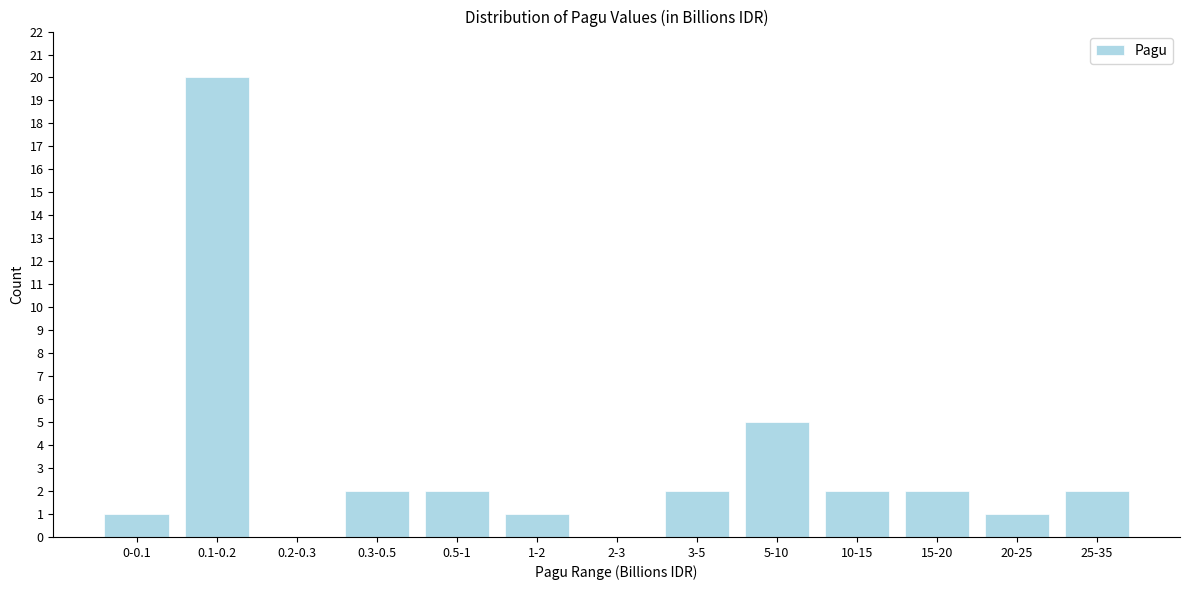

Reading left to right, list all the values displayed in this chart.

0-0.1=1	0.1-0.2=20	0.2-0.3=0	0.3-0.5=2	0.5-1=2	1-2=1	2-3=0	3-5=2	5-10=5	10-15=2	15-20=2	20-25=1	25-35=2